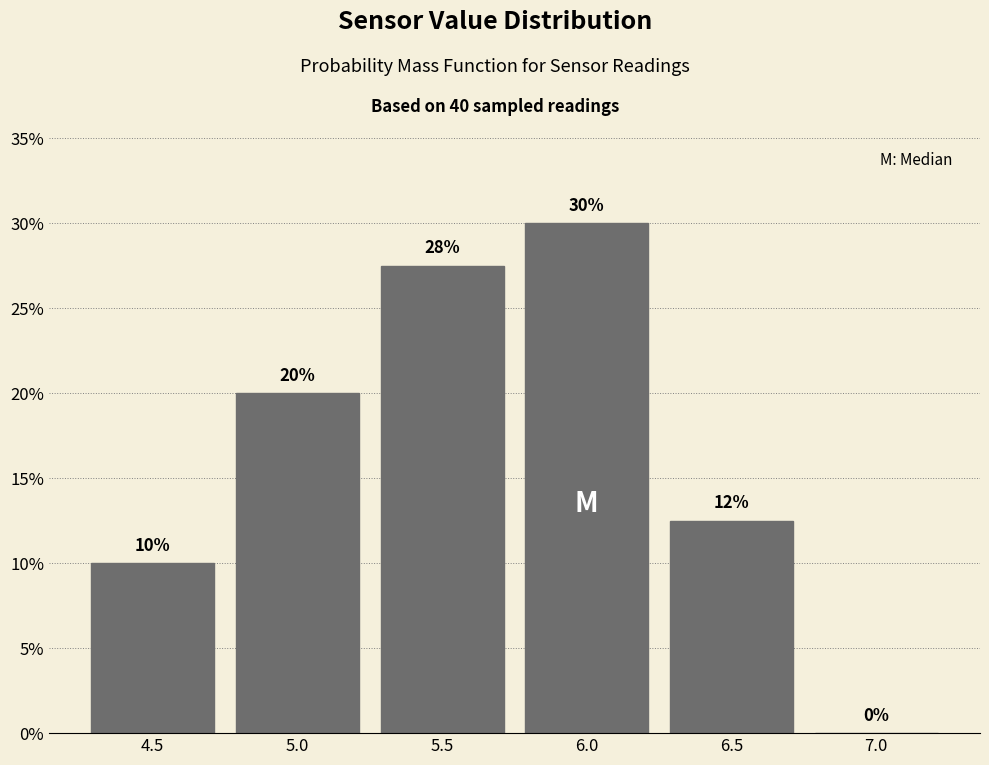

Are the bars horizontal?

No